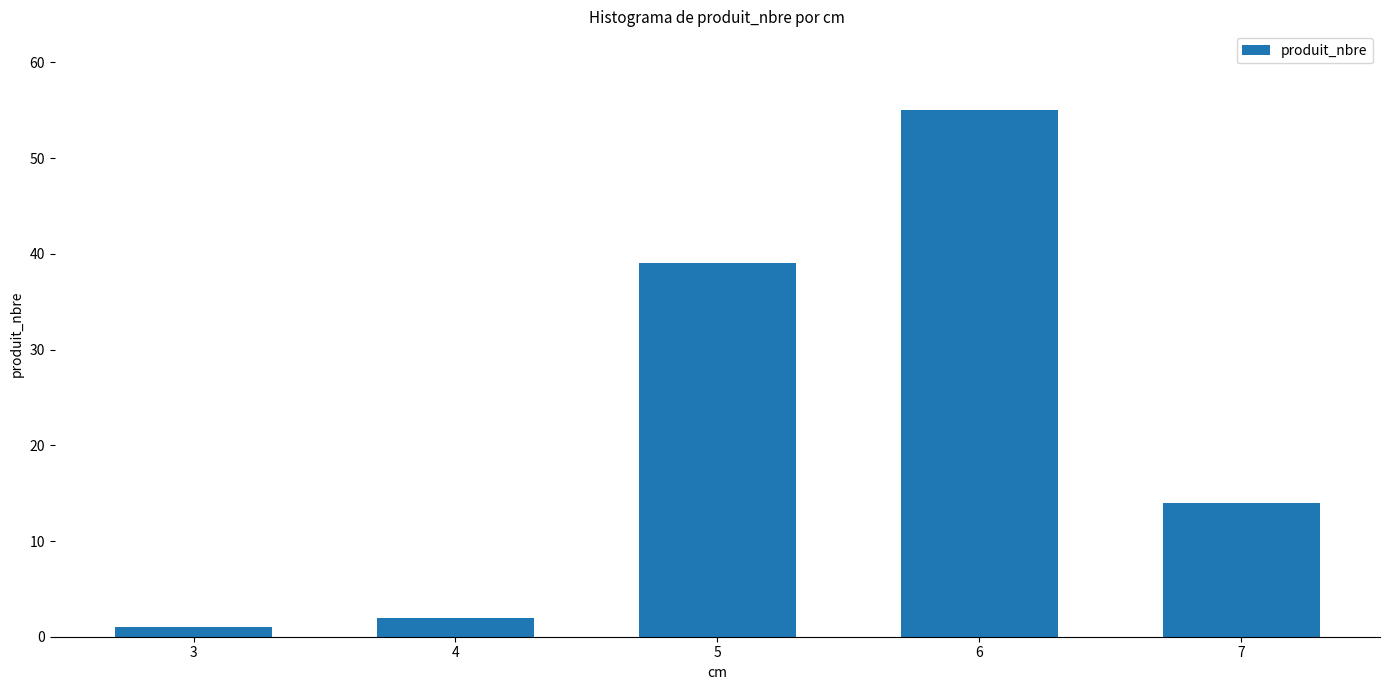

What is the minimum value shown in the chart?

1